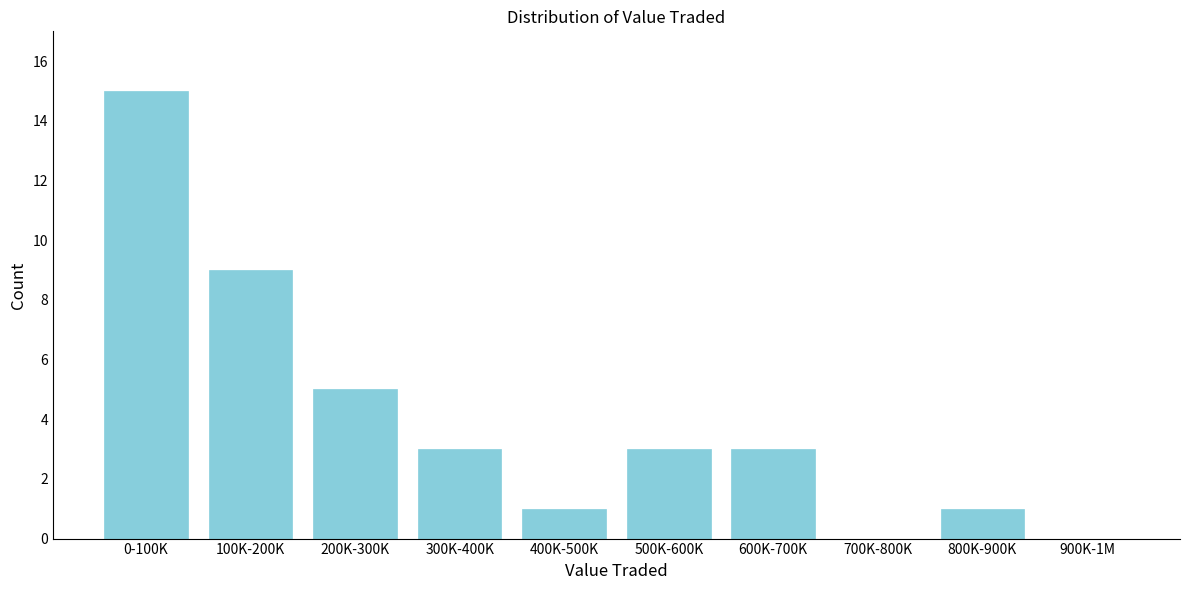

Reading right to left, extract all data points from this chart.

900K-1M=0	800K-900K=1	700K-800K=0	600K-700K=3	500K-600K=3	400K-500K=1	300K-400K=3	200K-300K=5	100K-200K=9	0-100K=15